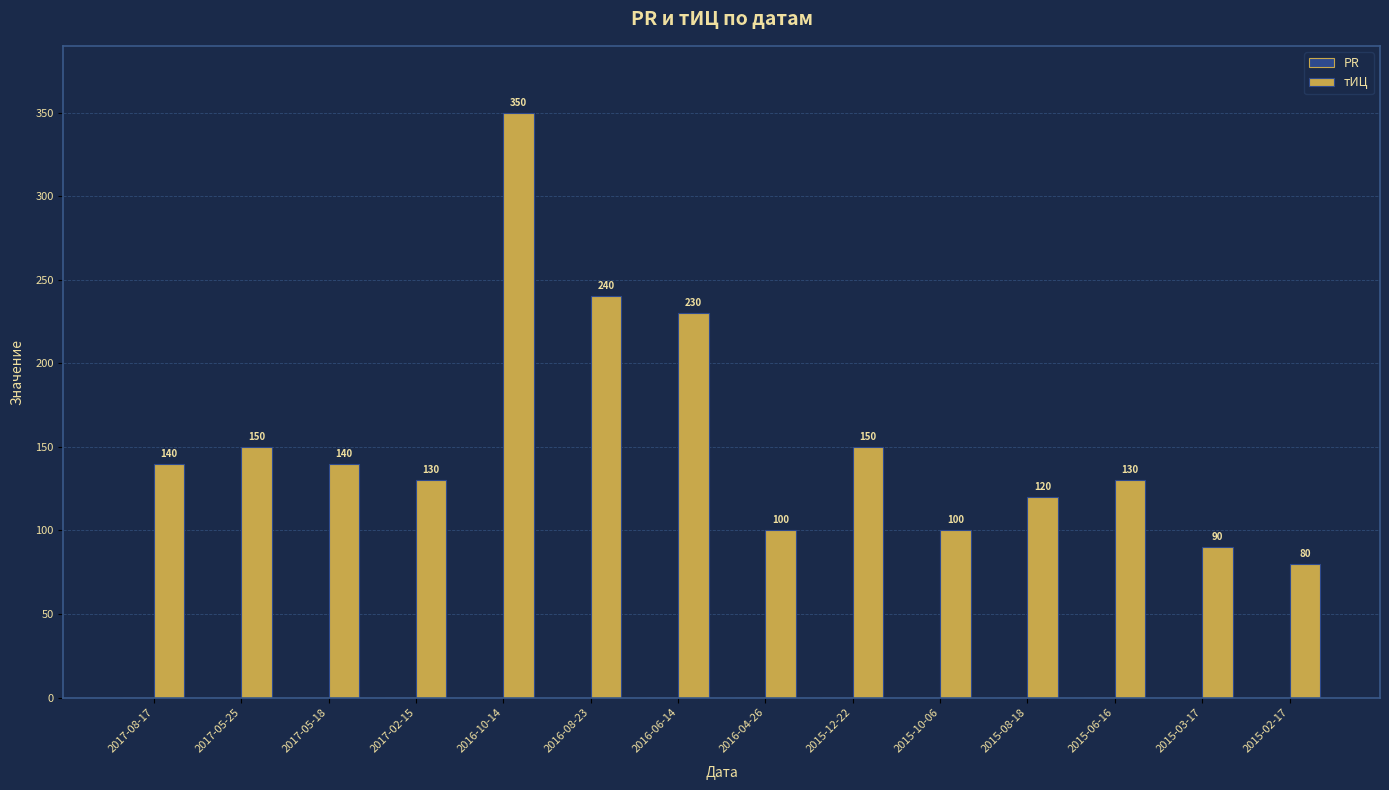

What is the change in value from 2017-05-25 to 2015-03-17?

-60